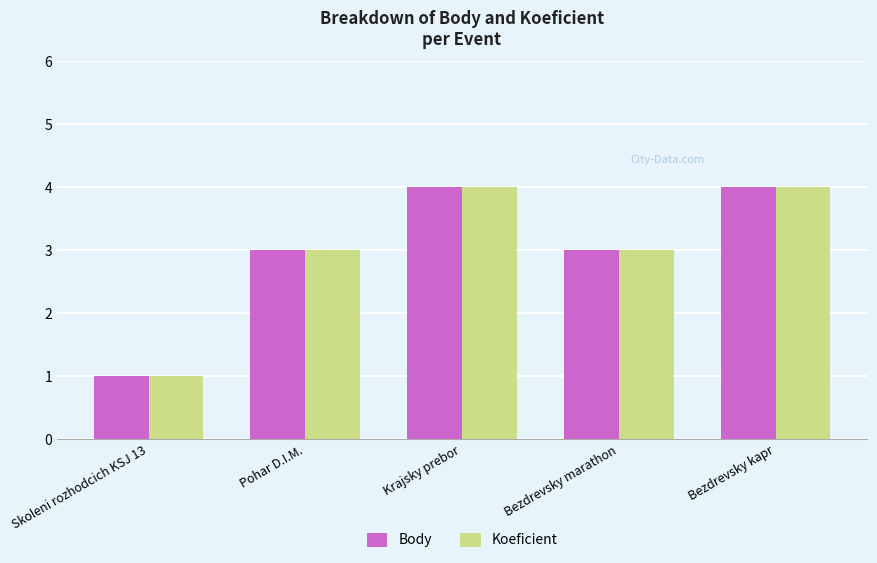

At which label does Koeficient reach its minimum?

Skoleni rozhodcich KSJ 13